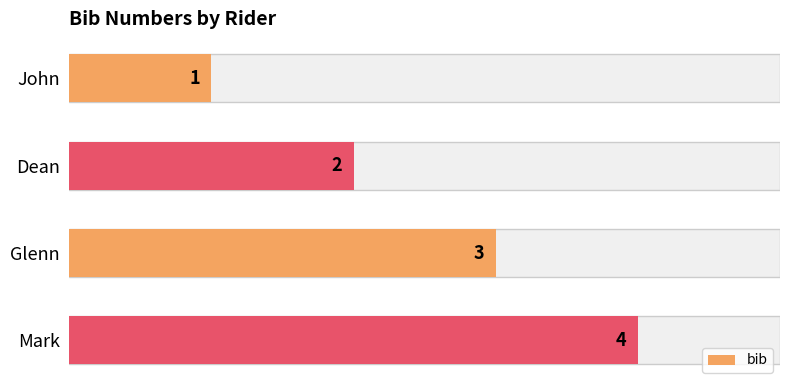

What is the average value?

2